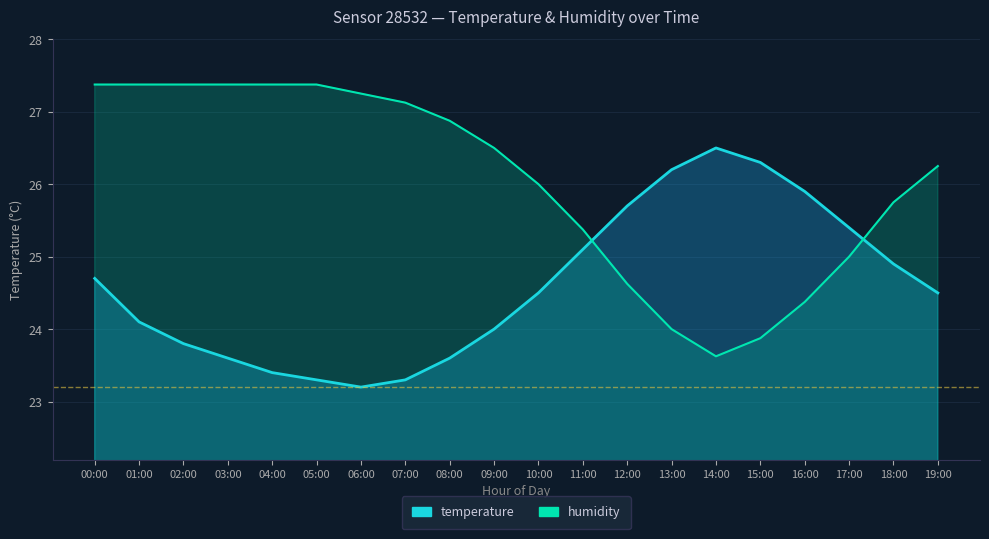

How many intersections are there between humidity and temperature?

2